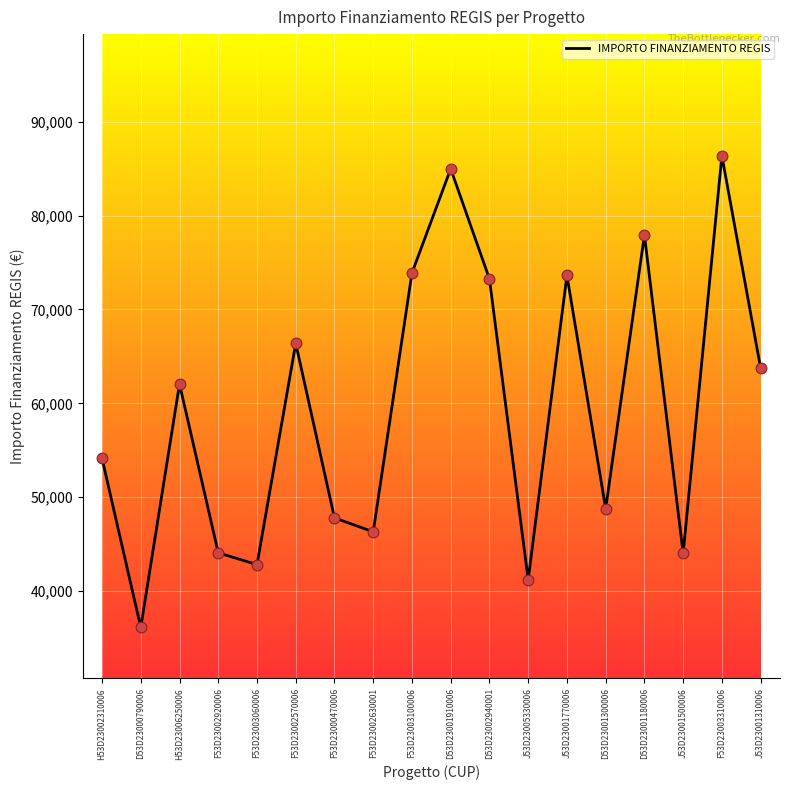

Between F53D23002630001 and D53D23001300006, which is larger?

D53D23001300006